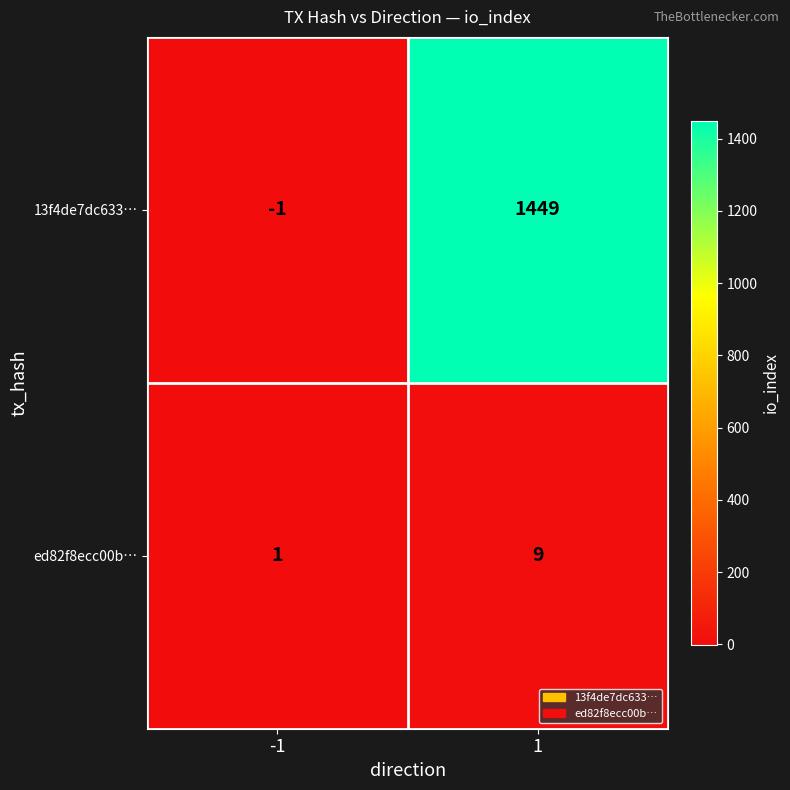

What is the difference between the maximum and minimum values in the ed82f8ecc00b… series?

8